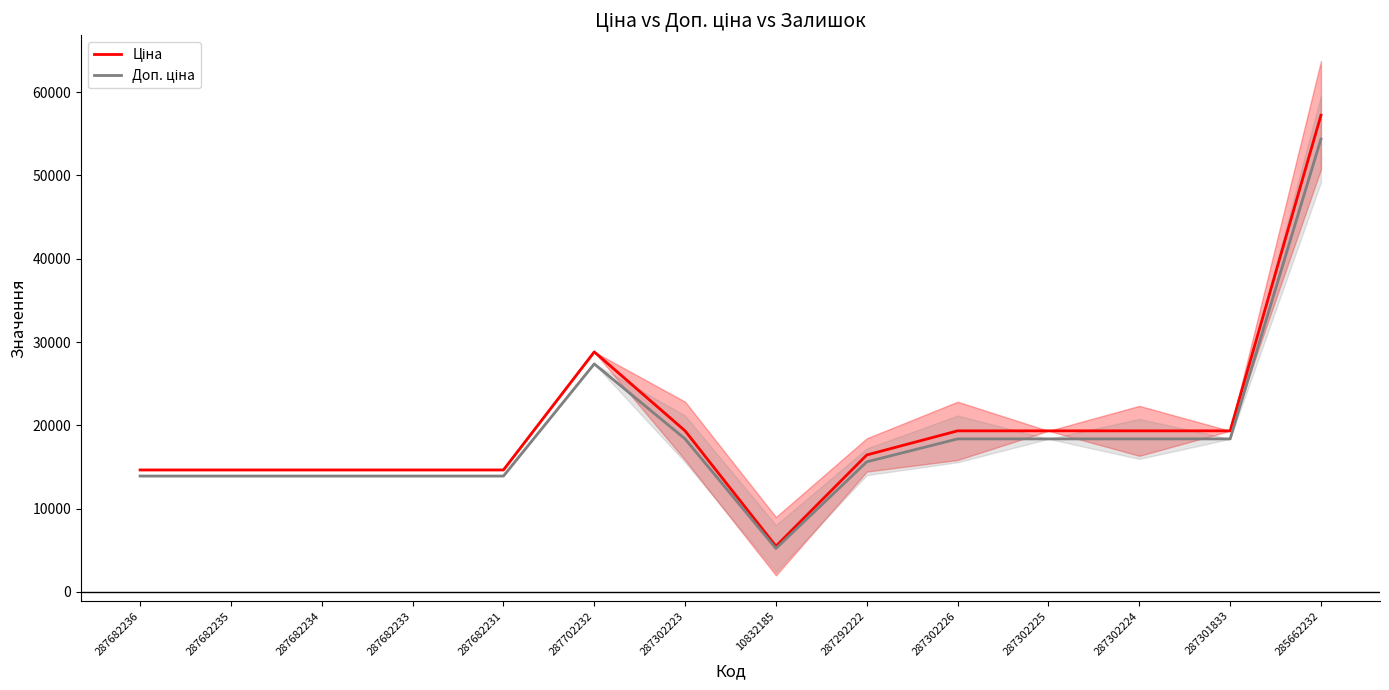

The Ціна series shows 25425.9 at 287682236. True or false?

False